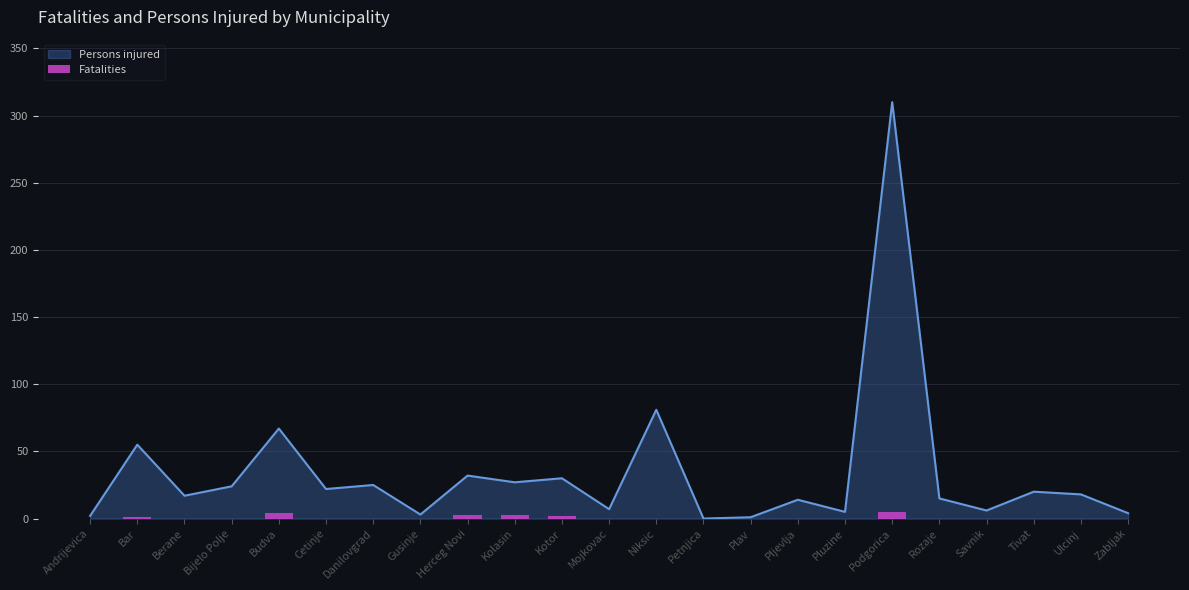

What is the value of the 3rd bar from the left?

3